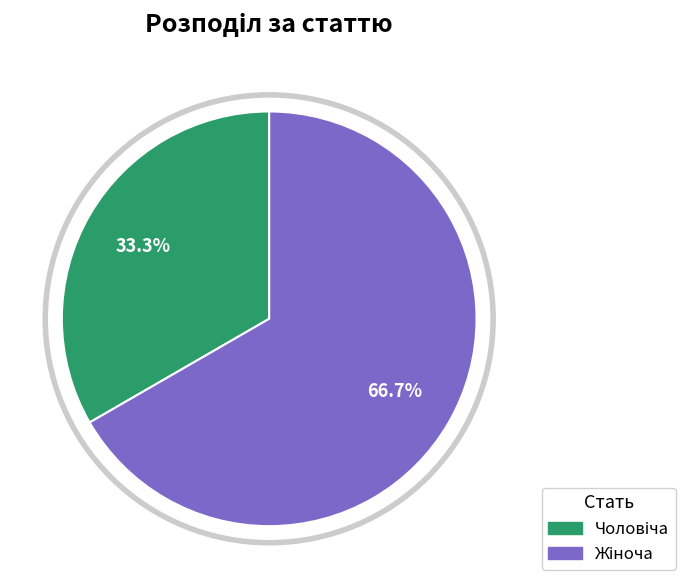

Count the number of slices in the pie.

2